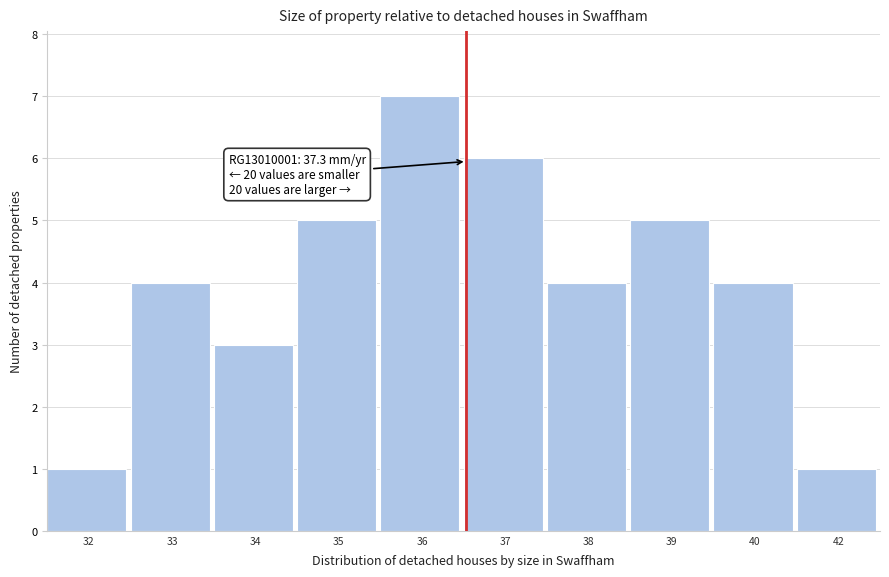

Reading left to right, transcribe all the data shown in this chart.

32=1	33=4	34=3	35=5	36=7	37=6	38=4	39=5	40=4	42=1